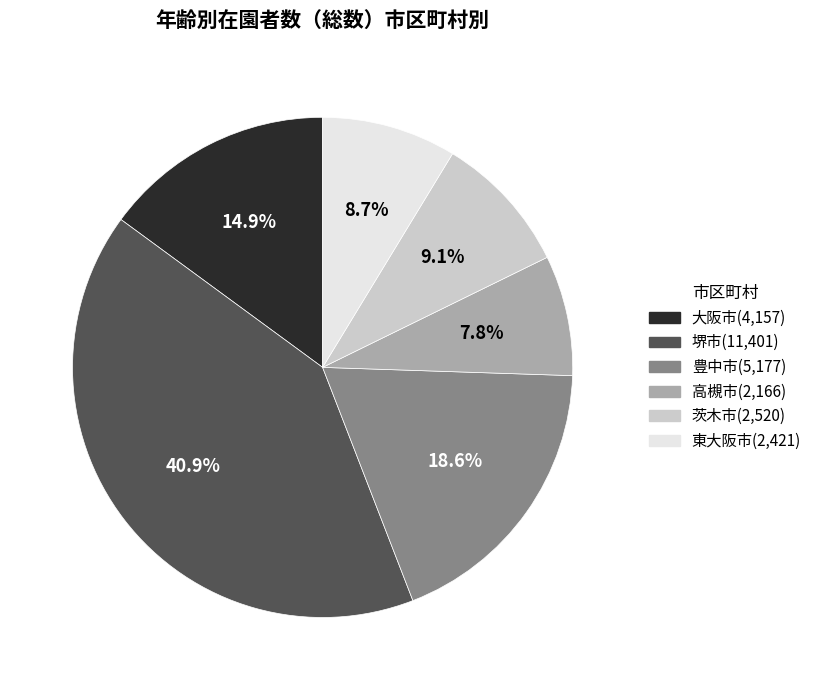

Which category has the smallest portion of the pie?

高槻市